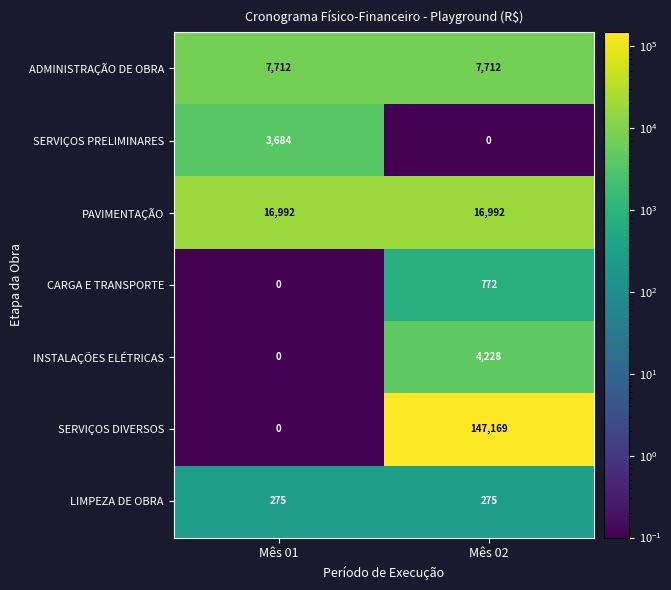

How many series are shown in this chart?

7